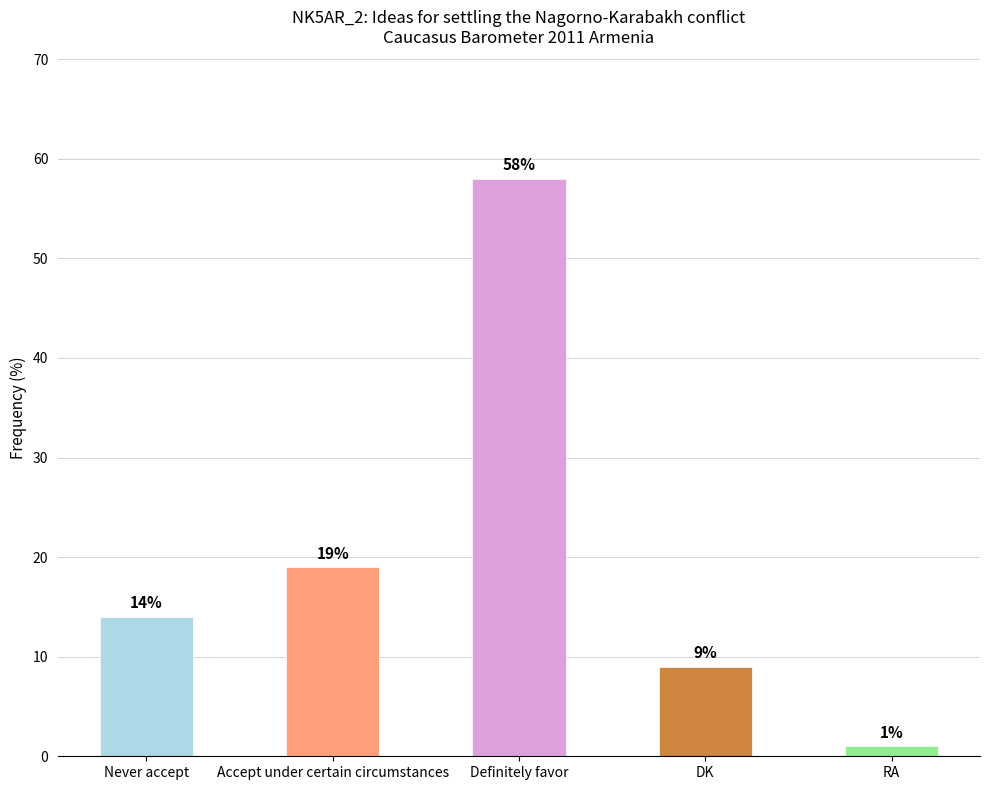

List the labels in order of value, largest first.

Definitely favor, Accept under certain circumstances, Never accept, DK, RA